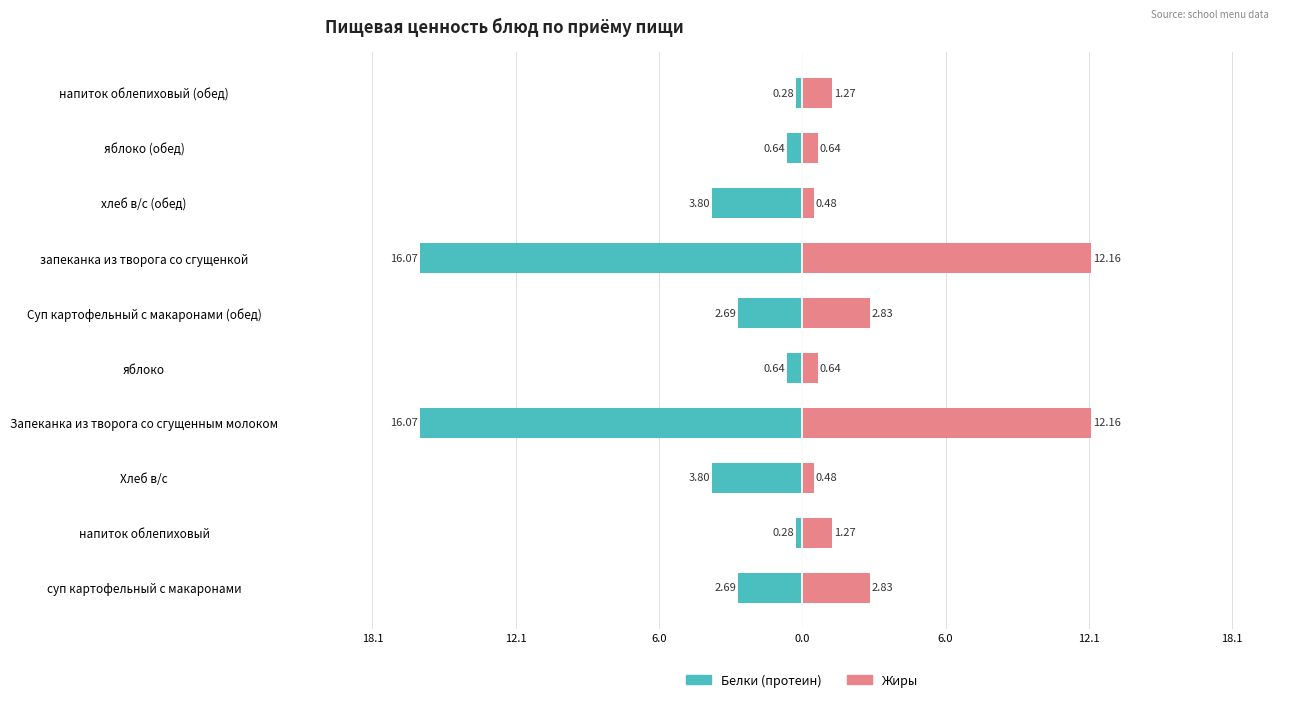

Which series has the largest range (max minus min)?

Белки